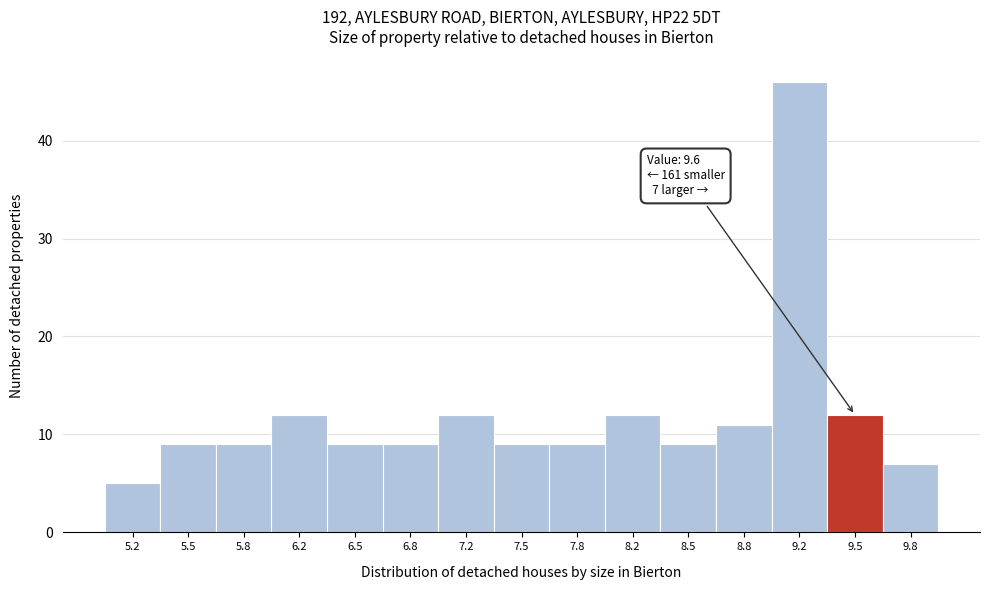

Which range on the x-axis has the tallest bar?

9.00 to 9.35